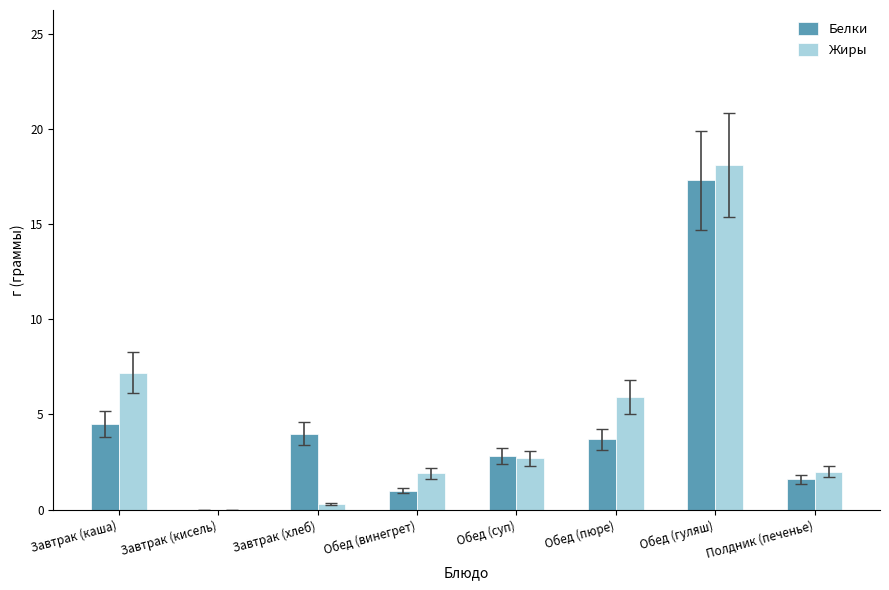

True or false: Жиры has a value of 3.5 at Полдник (печенье).

False